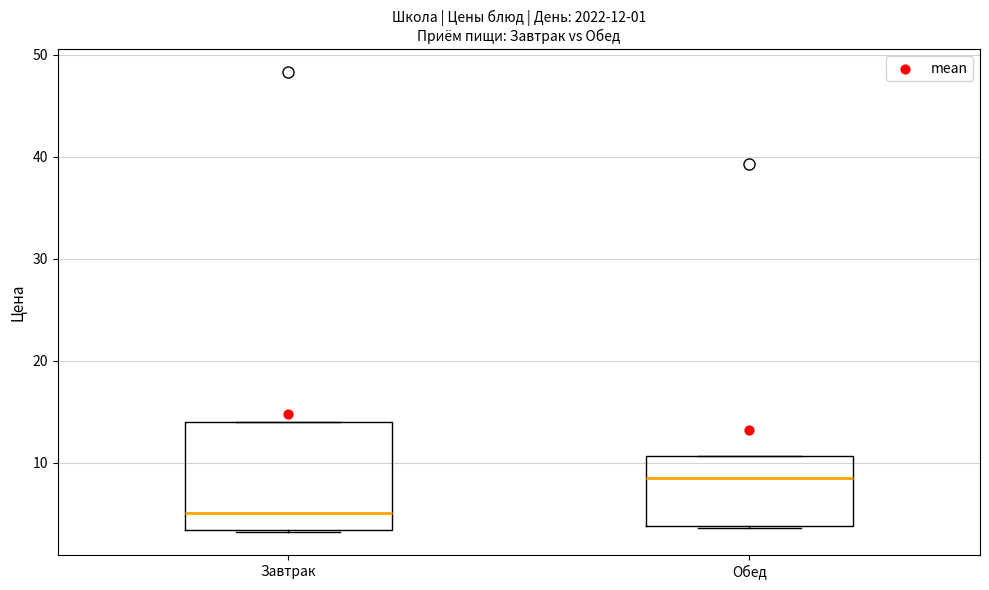

Comparing the boxes themselves (not the whiskers), which one is the tallest?

Завтрак